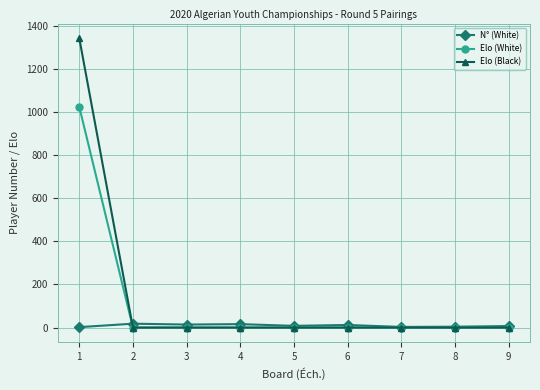

What is the value of the Elo (White) point at the 1st from the left?

1025